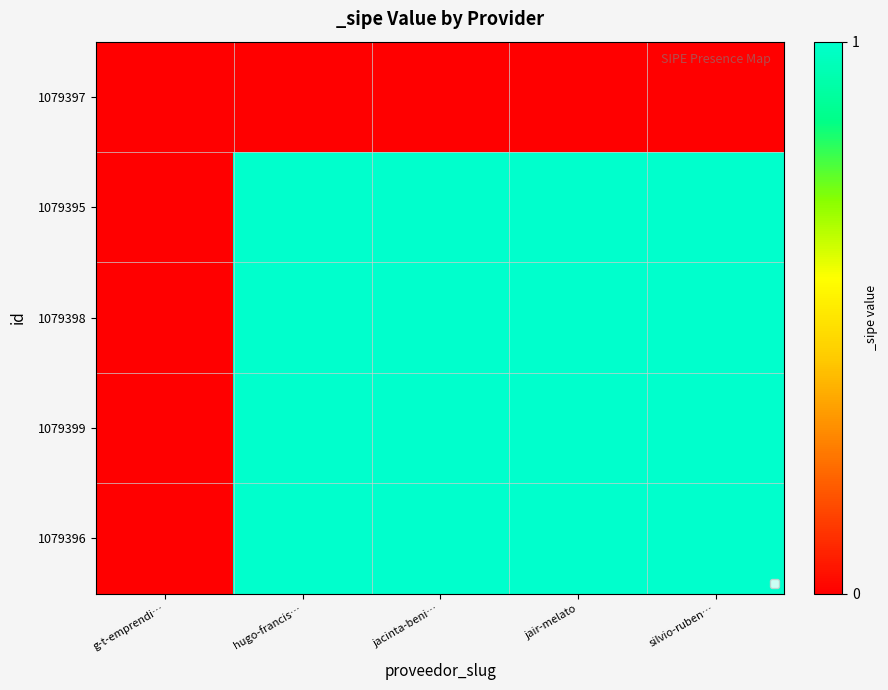

Reading left to right, list all the values displayed in this chart.

1079397: g-t-emprendi…=0	hugo-francis…=0	jacinta-beni…=0	jair-melato=0	silvio-ruben…=0
1079395: g-t-emprendi…=0	hugo-francis…=1	jacinta-beni…=1	jair-melato=1	silvio-ruben…=1
1079398: g-t-emprendi…=0	hugo-francis…=1	jacinta-beni…=1	jair-melato=1	silvio-ruben…=1
1079399: g-t-emprendi…=0	hugo-francis…=1	jacinta-beni…=1	jair-melato=1	silvio-ruben…=1
1079396: g-t-emprendi…=0	hugo-francis…=1	jacinta-beni…=1	jair-melato=1	silvio-ruben…=1